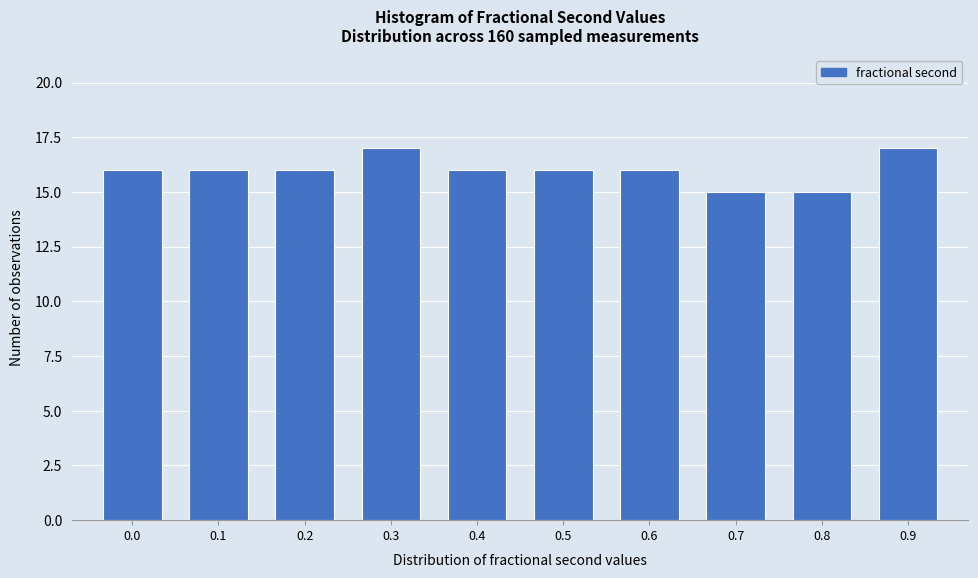

Reading right to left, list all the values displayed in this chart.

17	15	15	16	16	16	17	16	16	16